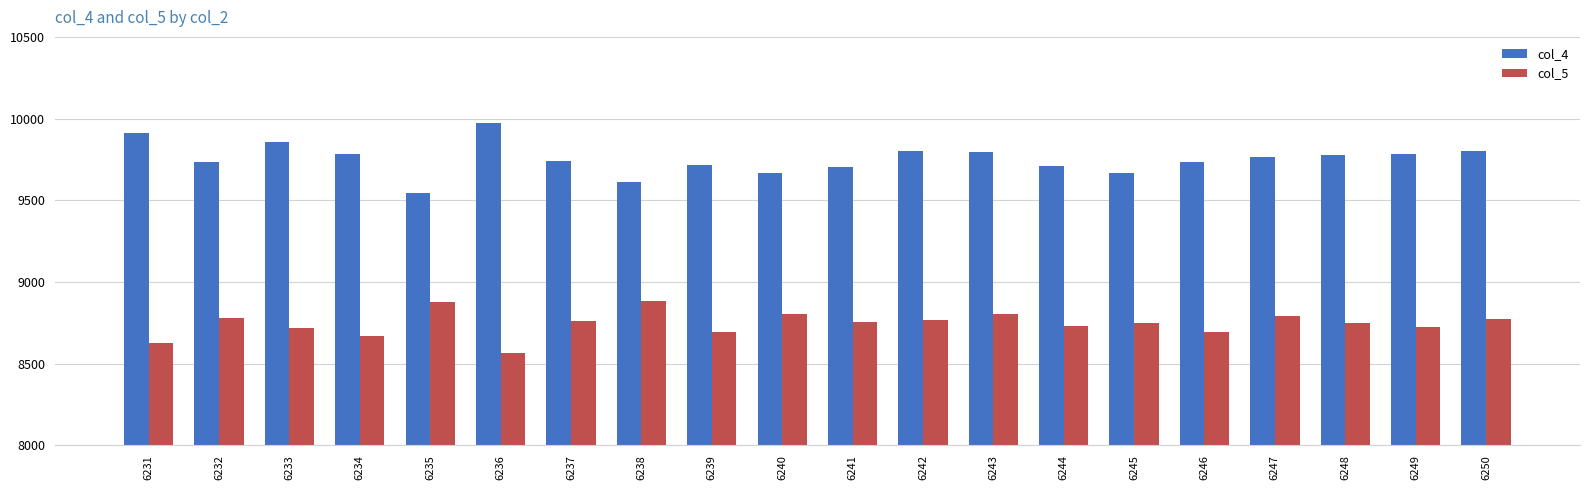

How many bars are there in each group?

2